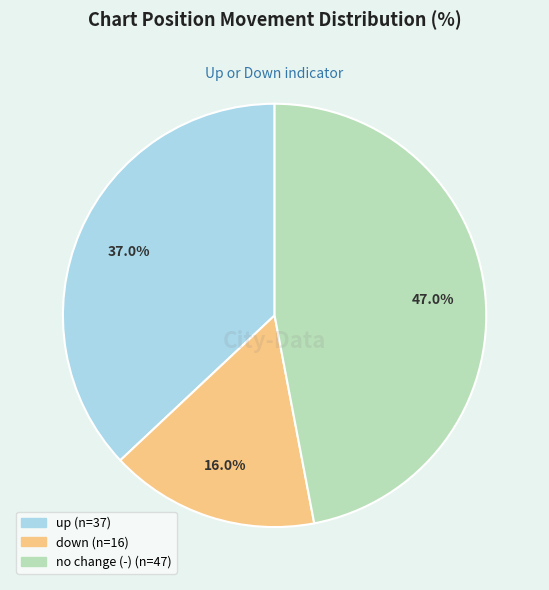

Is there any slice that represents more than half of the pie?

No